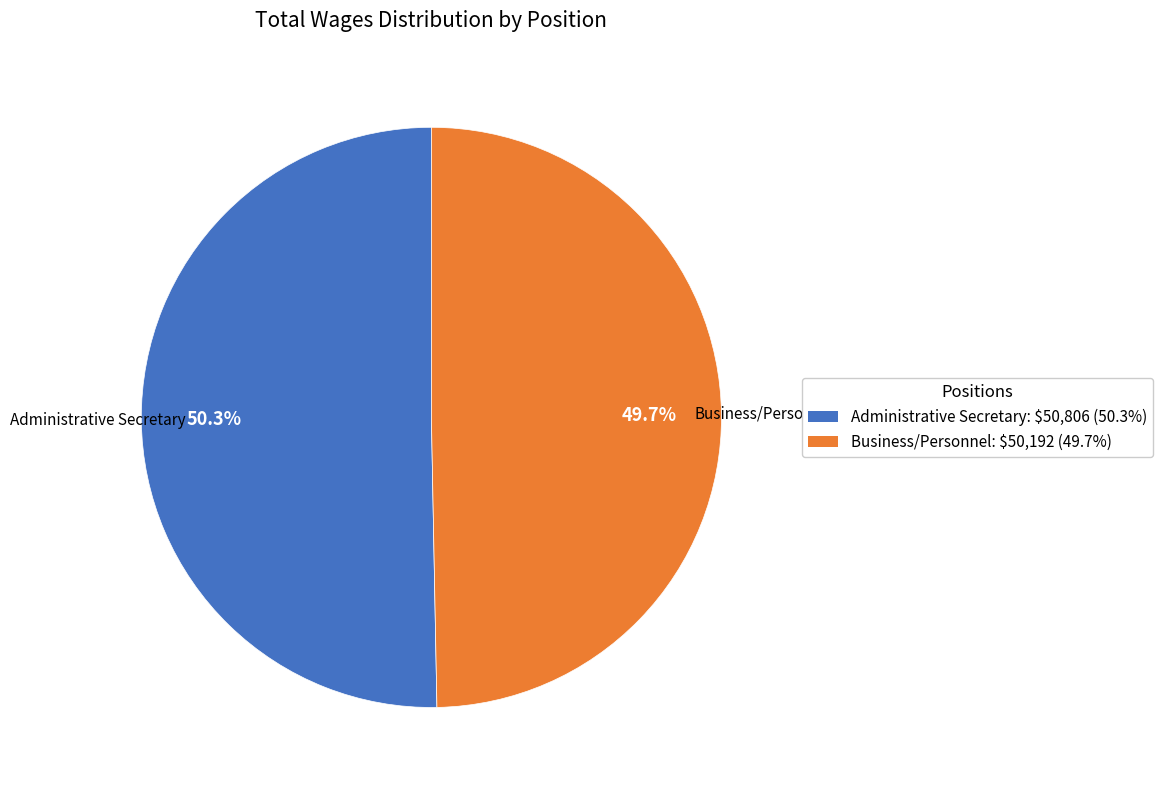

Is the sum of Business/Personnel and Administrative Secretary greater than half?

Yes